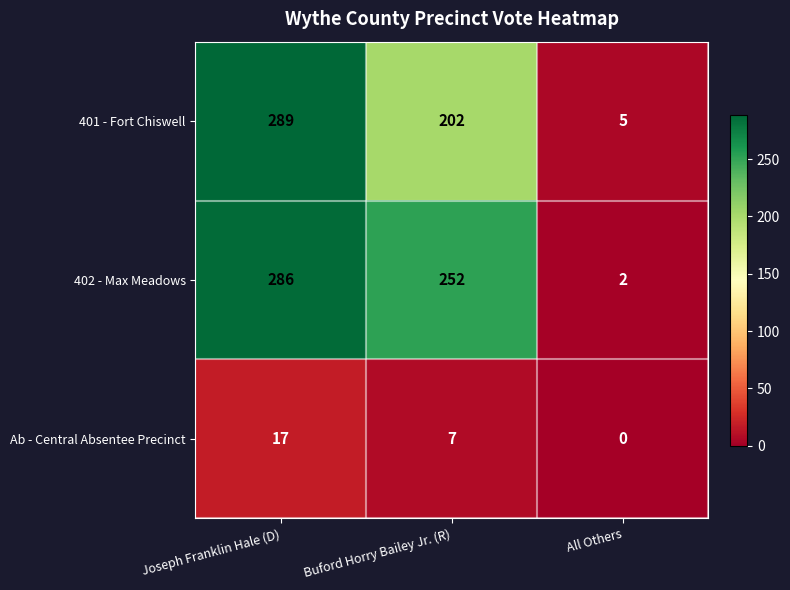

Count the 402 - Max Meadows values in the range 2 to 286.

3